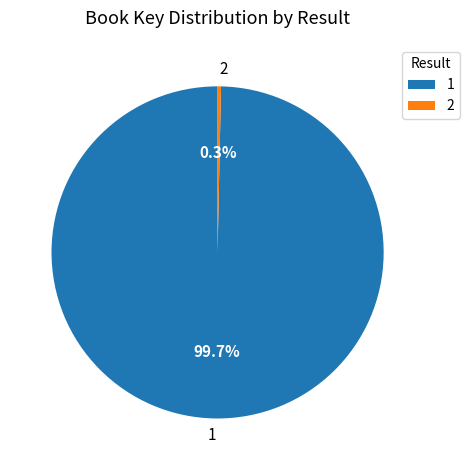

What portion of the pie excludes 1?

0.3%